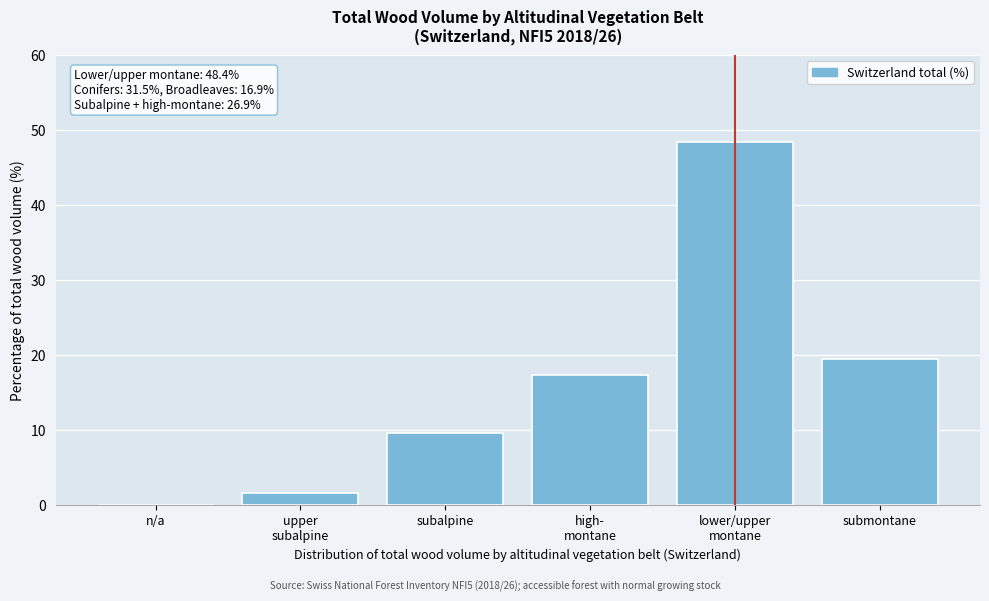

At which label is the value closest to 24?

submontane